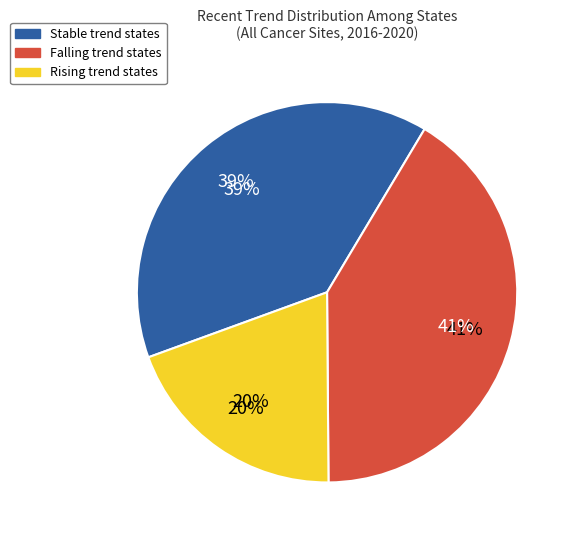

What percentage is NOT represented by falling?

58.7%